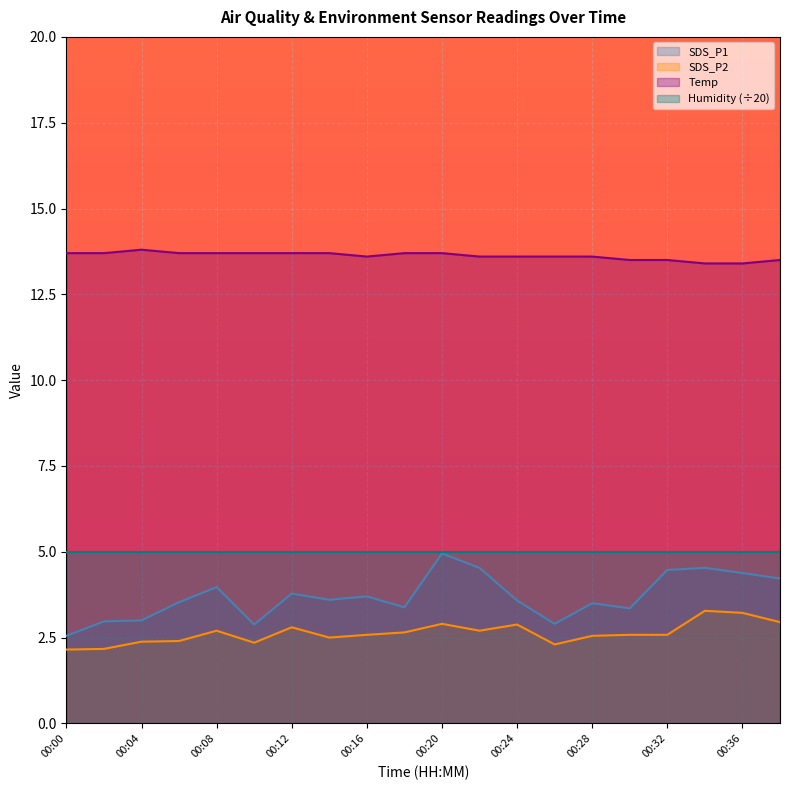

Read the SDS_P1 value at 00:26.

2.9